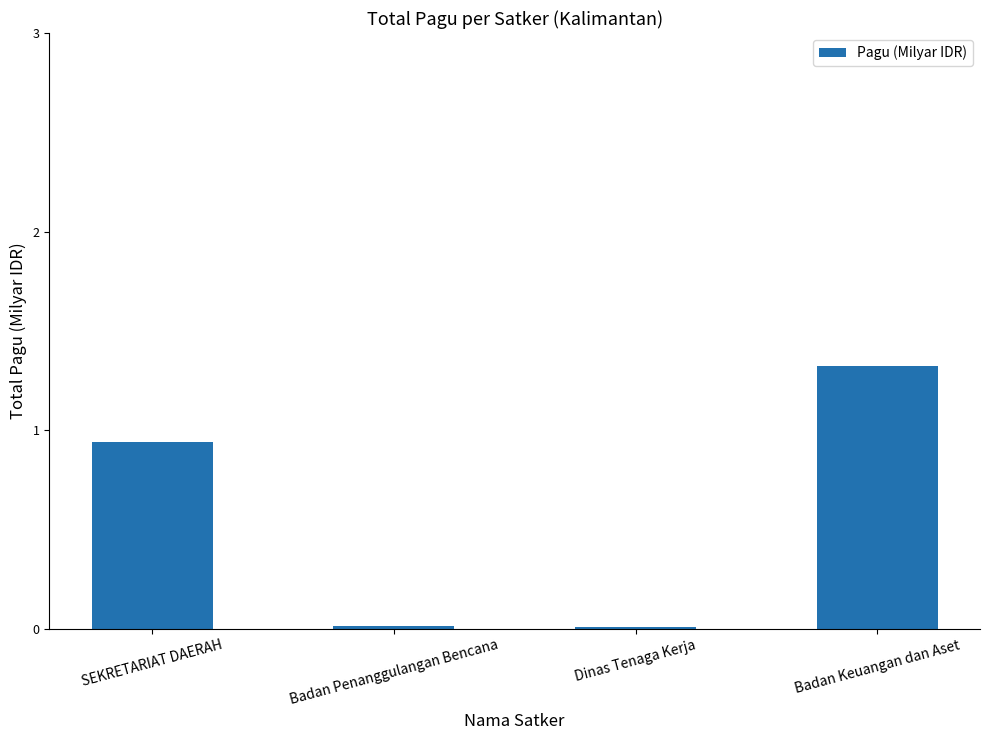

What is the maximum value shown in the chart?

1.3